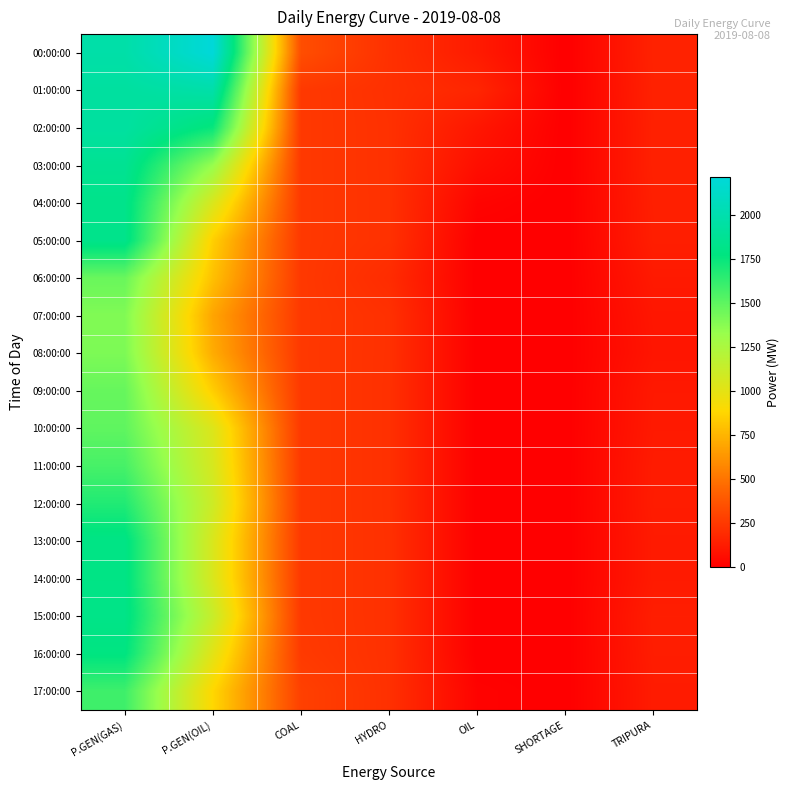

Count the number of categories in the chart.

7